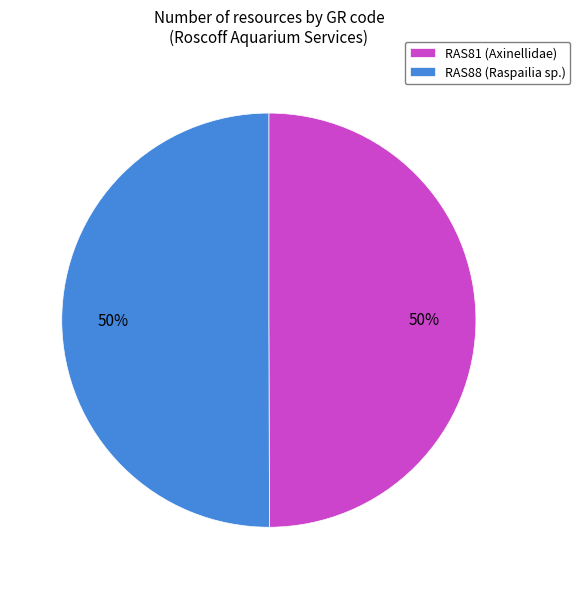

What is the ratio of the value at RAS88 (Raspailia sp.) to the value at RAS81 (Axinellidae)?

1.0